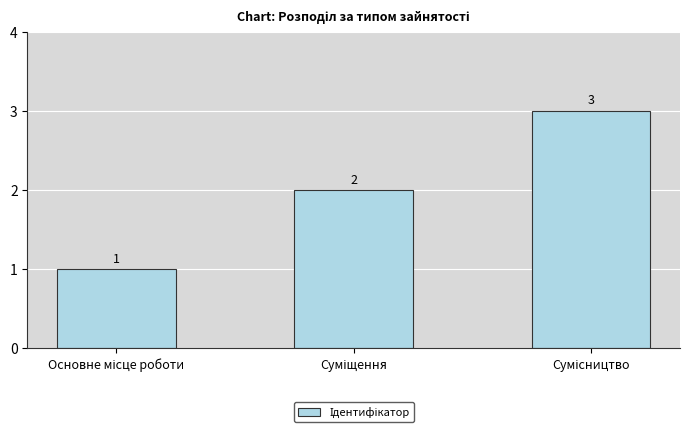

What is the sum of all values?

6